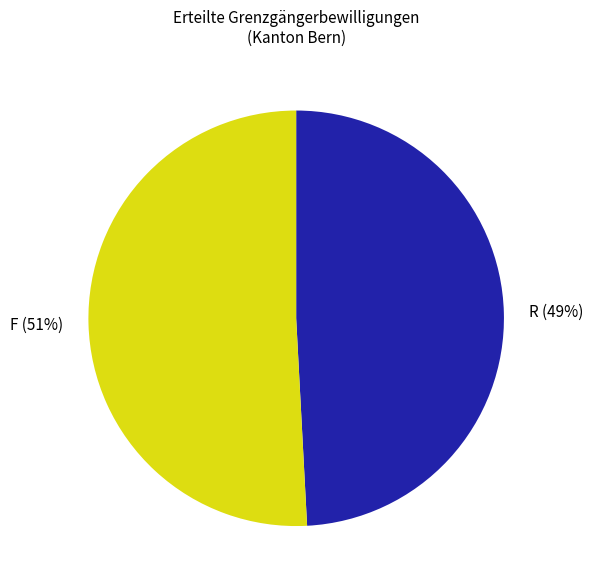

To the nearest percent, what is the average slice percentage?

50%